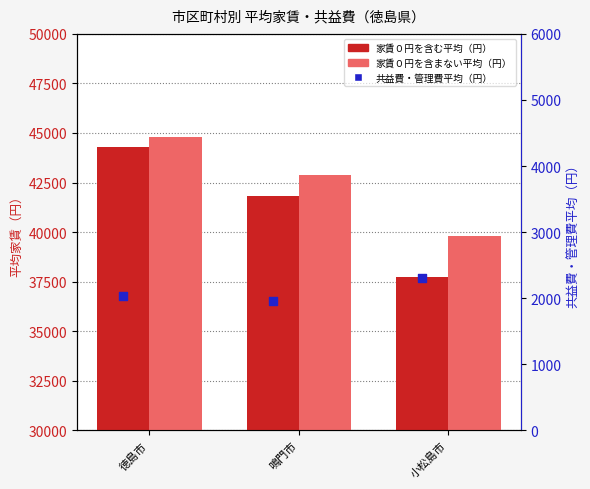

Which series reaches the maximum Y coordinate?

家賃０円を含まない平均（円）